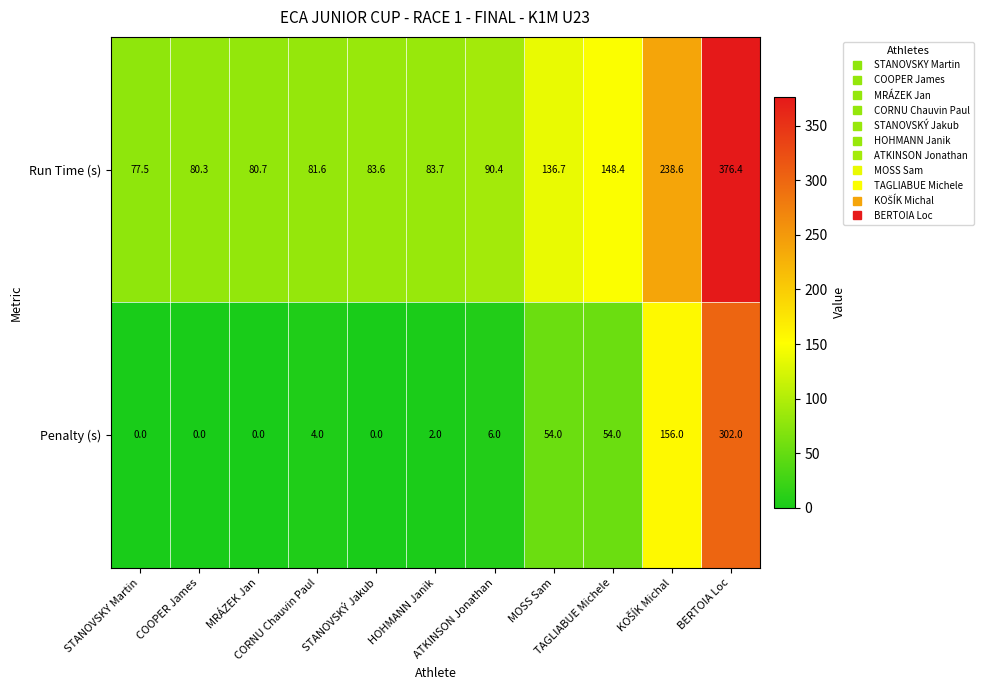

Which series has the widest spread of values?

Penalty (s)